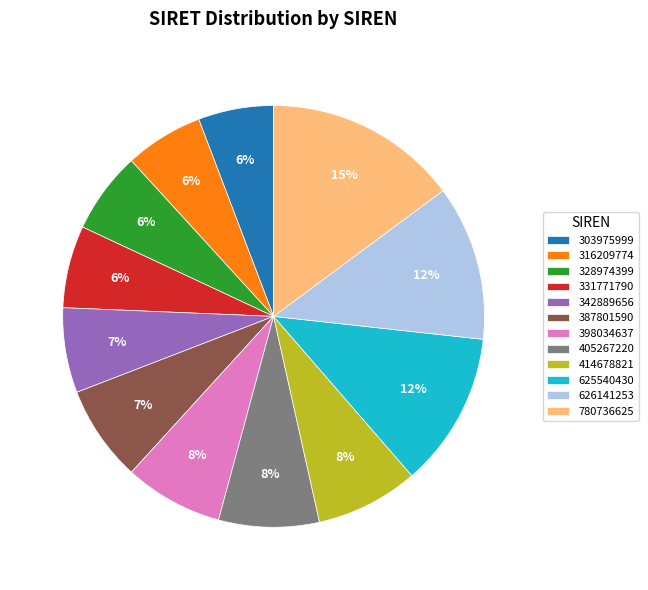

Which has a higher value, 303975999 or 387801590?

387801590